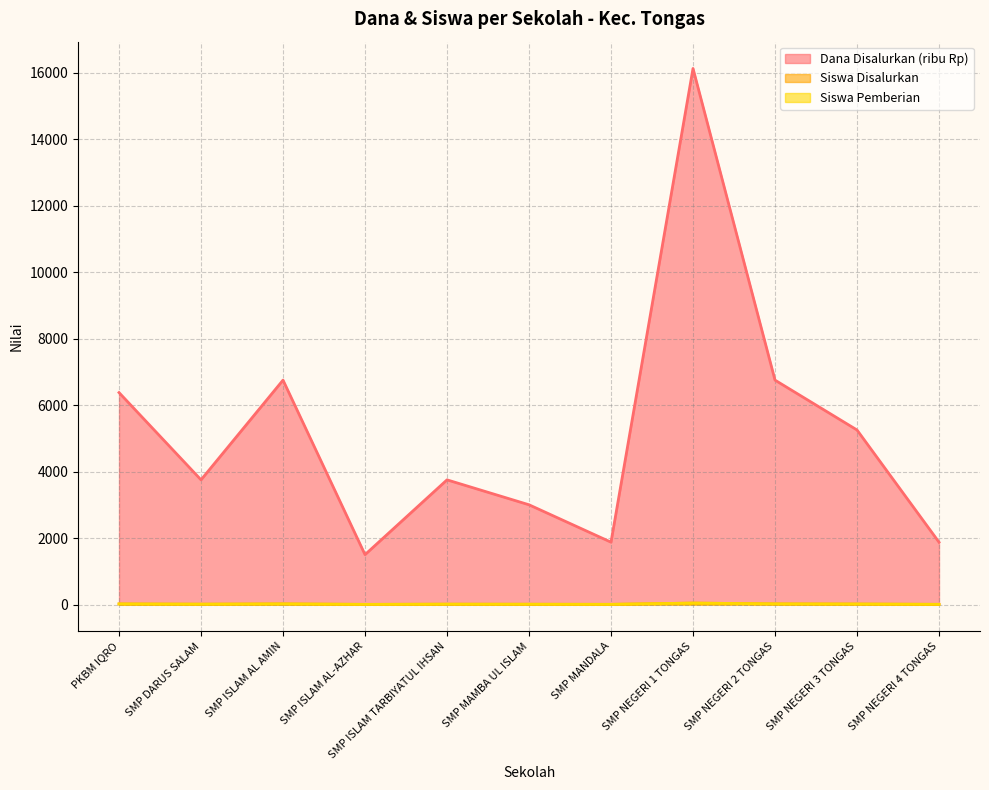

True or false: Siswa Pemberian and Siswa Disalurkan intersect in this chart.

False